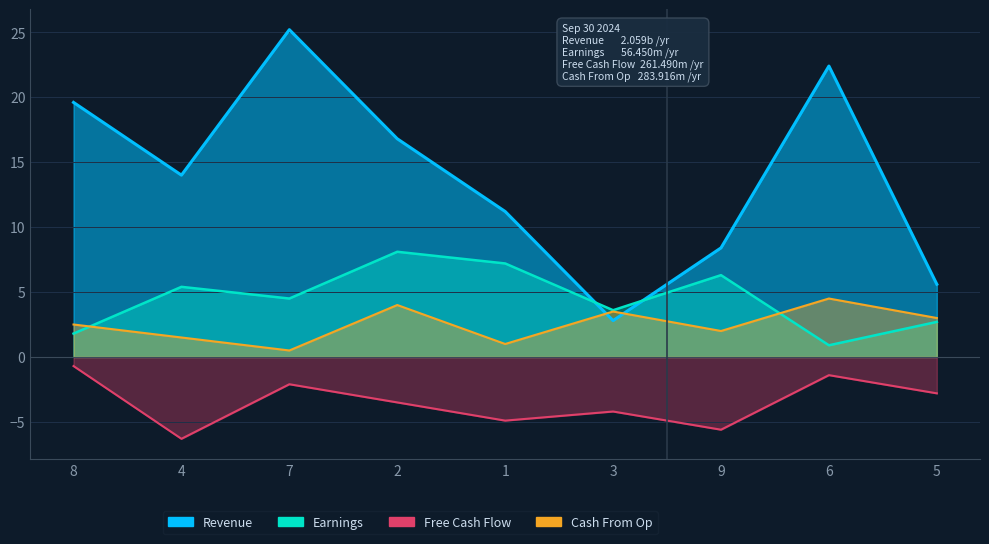

What is the label of the 9th point from the left?

5